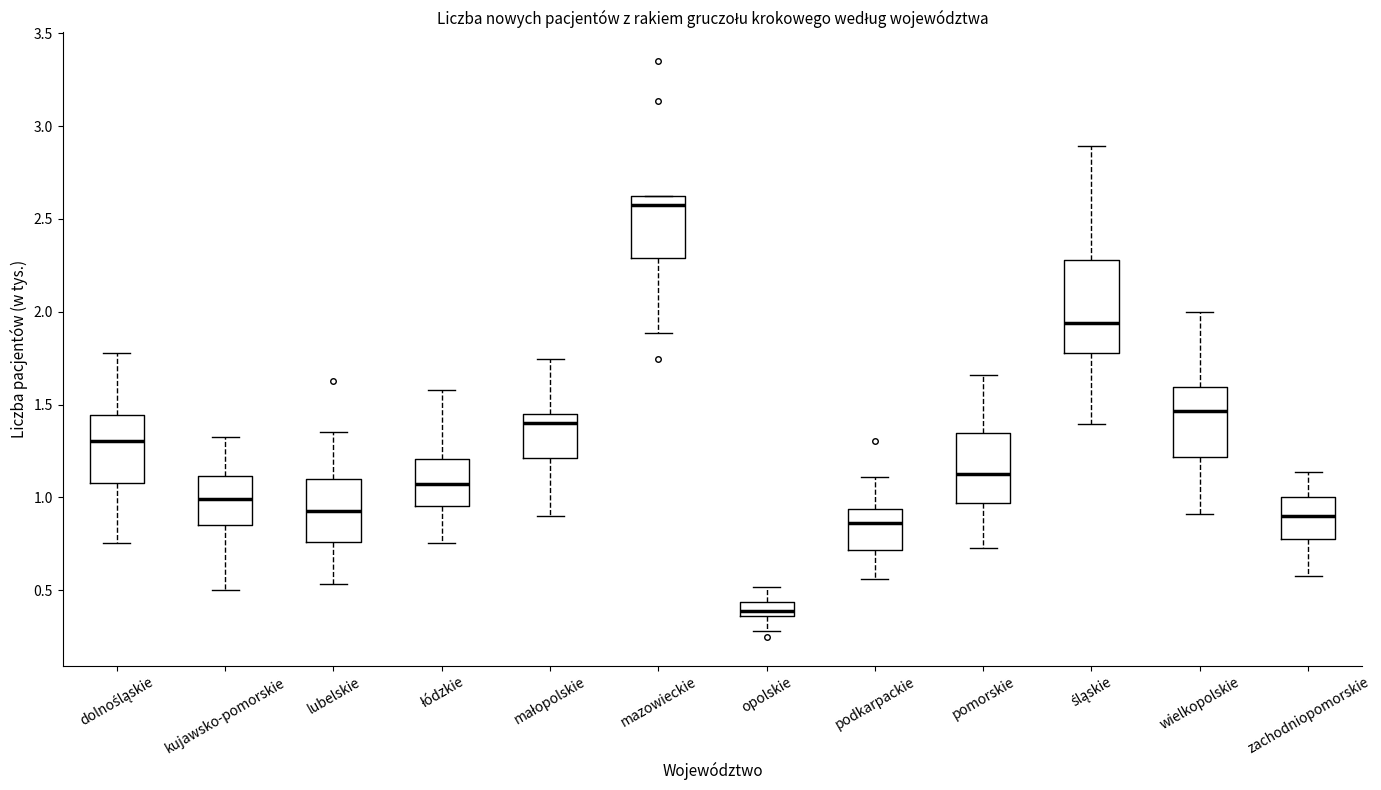

Where does the lower whisker of the box for wielkopolskie end on the y-axis? The values are not printed on the chart, so give them approximately, as read against the axis.

0.90